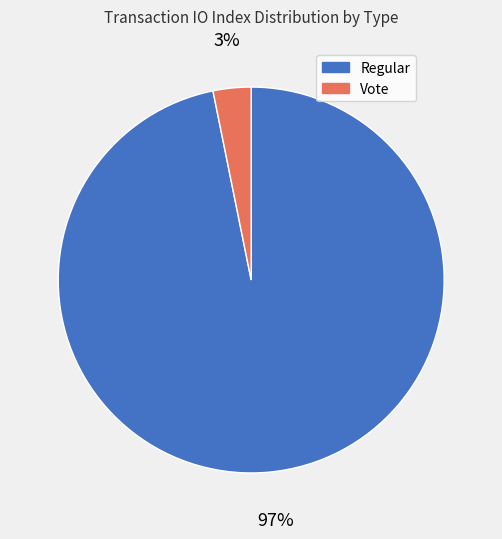

Does any single category account for the majority?

Yes